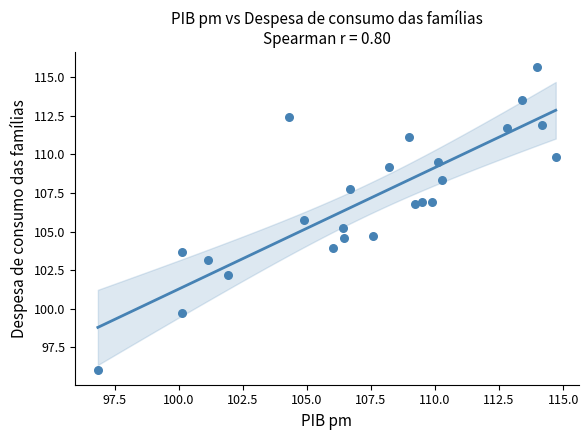

What is the range of X values (max minus min)?

17.9